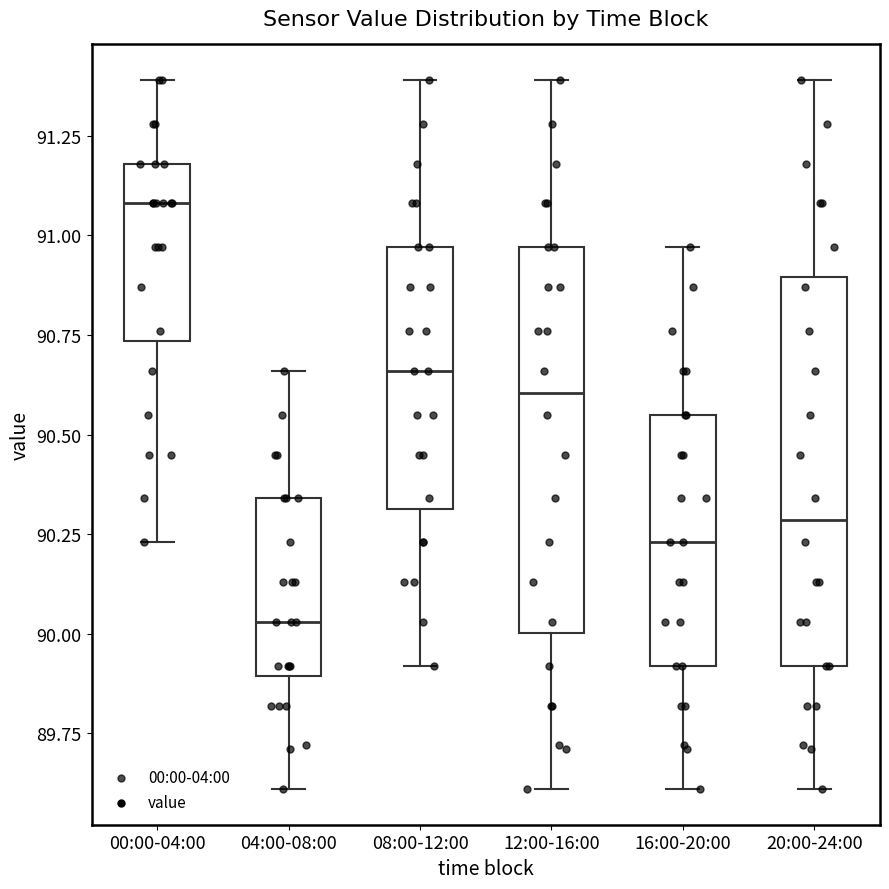

Which box has the lowest median line?

04:00-08:00